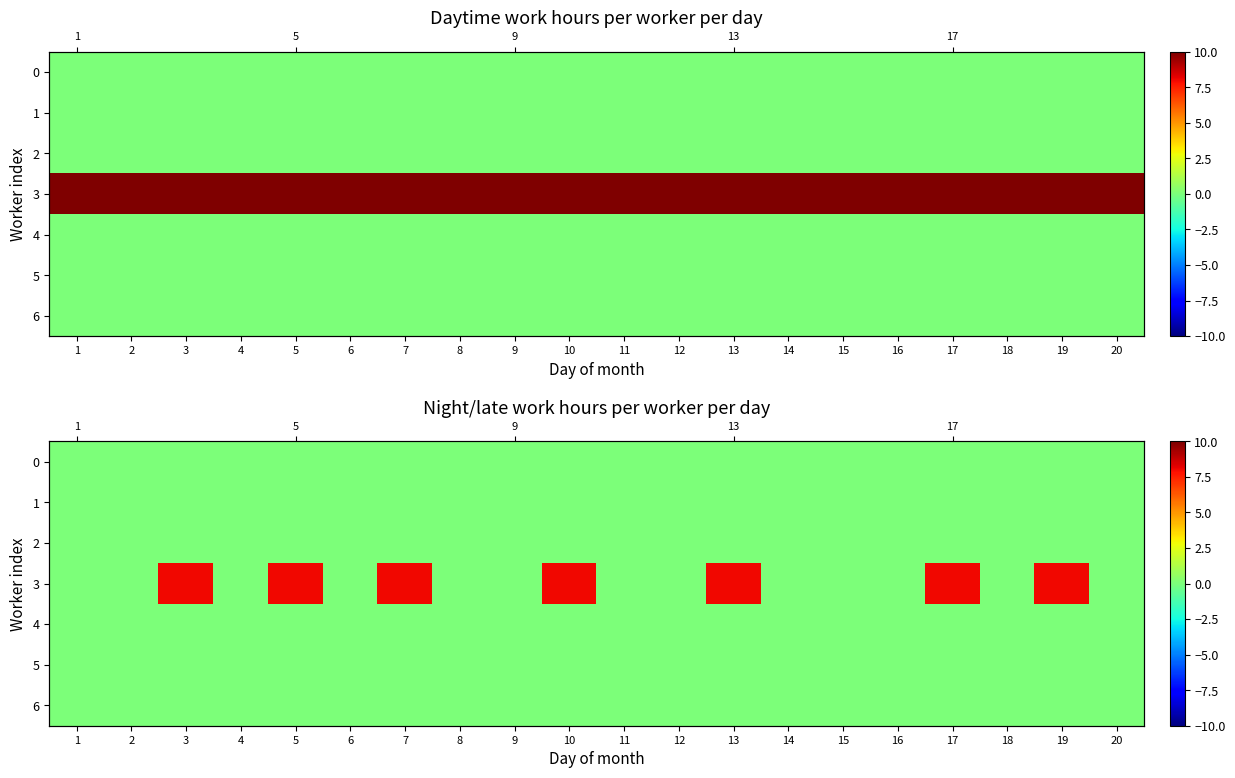

The value of 3 at 3 is 5. True or false?

False